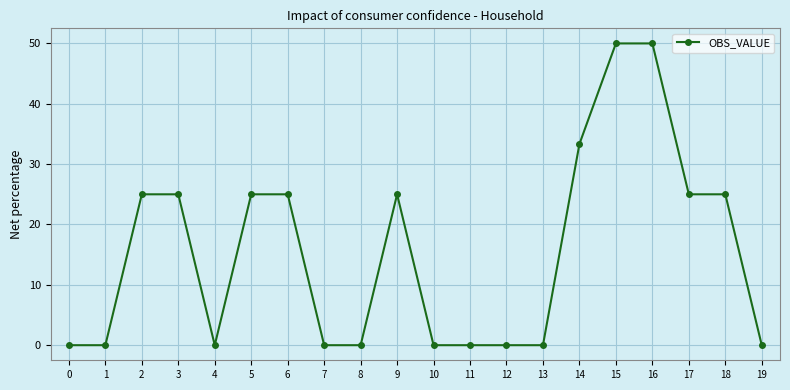

The value at 12 is 0.0. True or false?

True